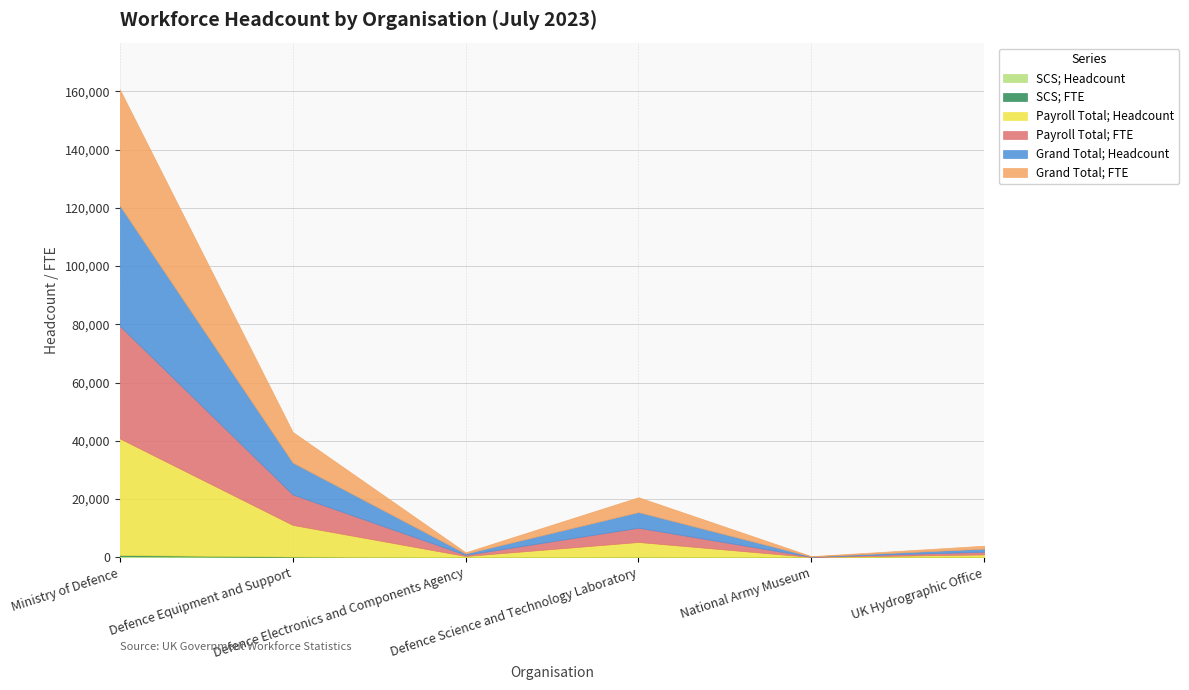

Rank the categories by Payroll Total; Headcount value from lowest to highest.

National Army Museum, Defence Electronics and Components Agency, UK Hydrographic Office, Defence Science and Technology Laboratory, Defence Equipment and Support, Ministry of Defence